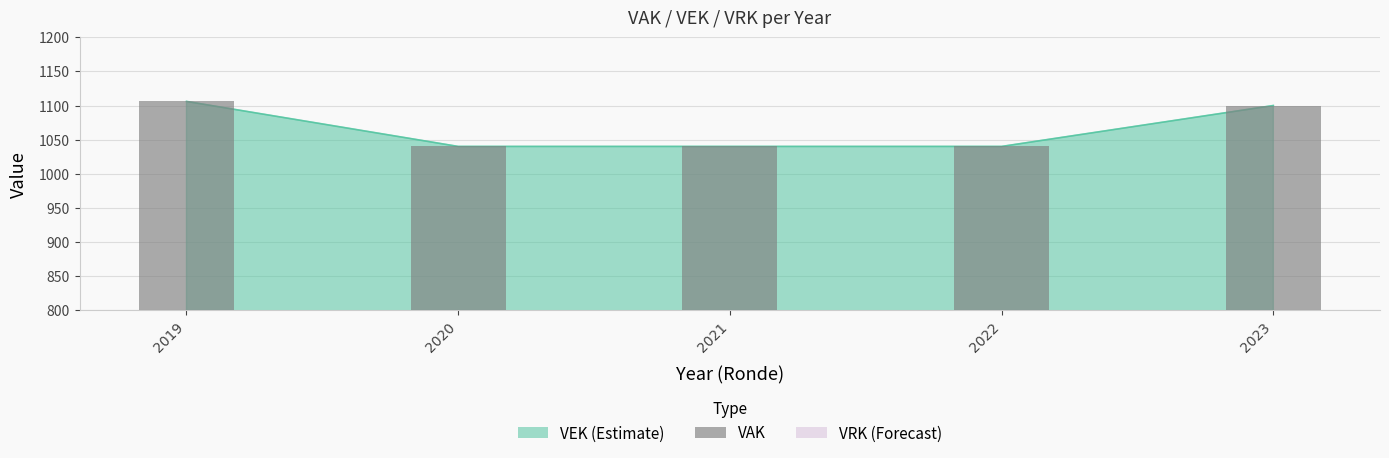

List the labels in order of value, largest first.

2019, 2023, 2020, 2021, 2022